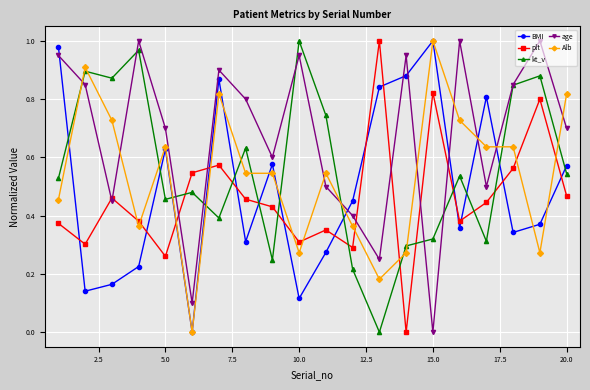

Which series has the largest total across all categories?

age